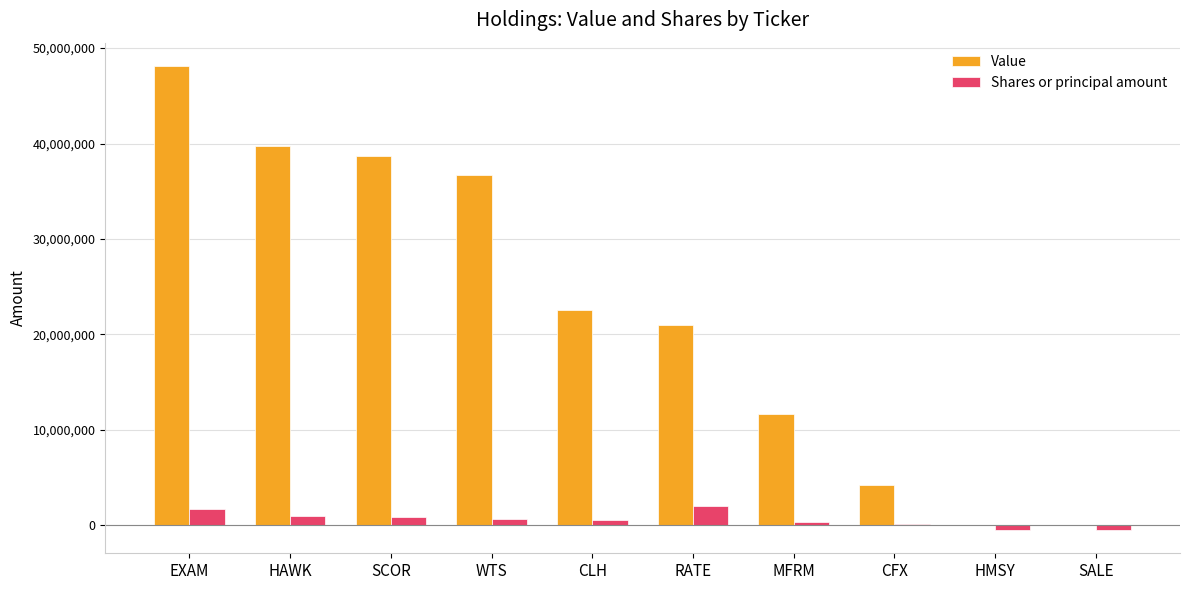

How many categories are shown in the chart?

10